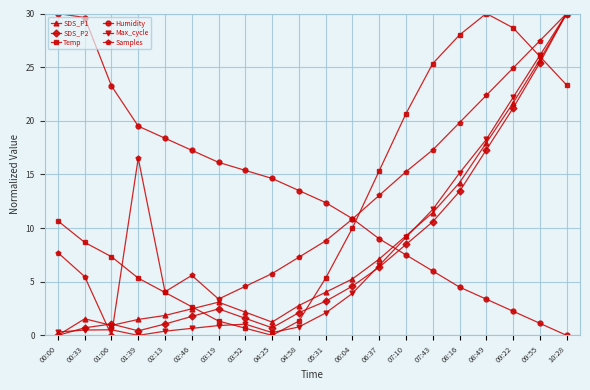

Which category has the highest value in the SDS_P2 series?

10:28